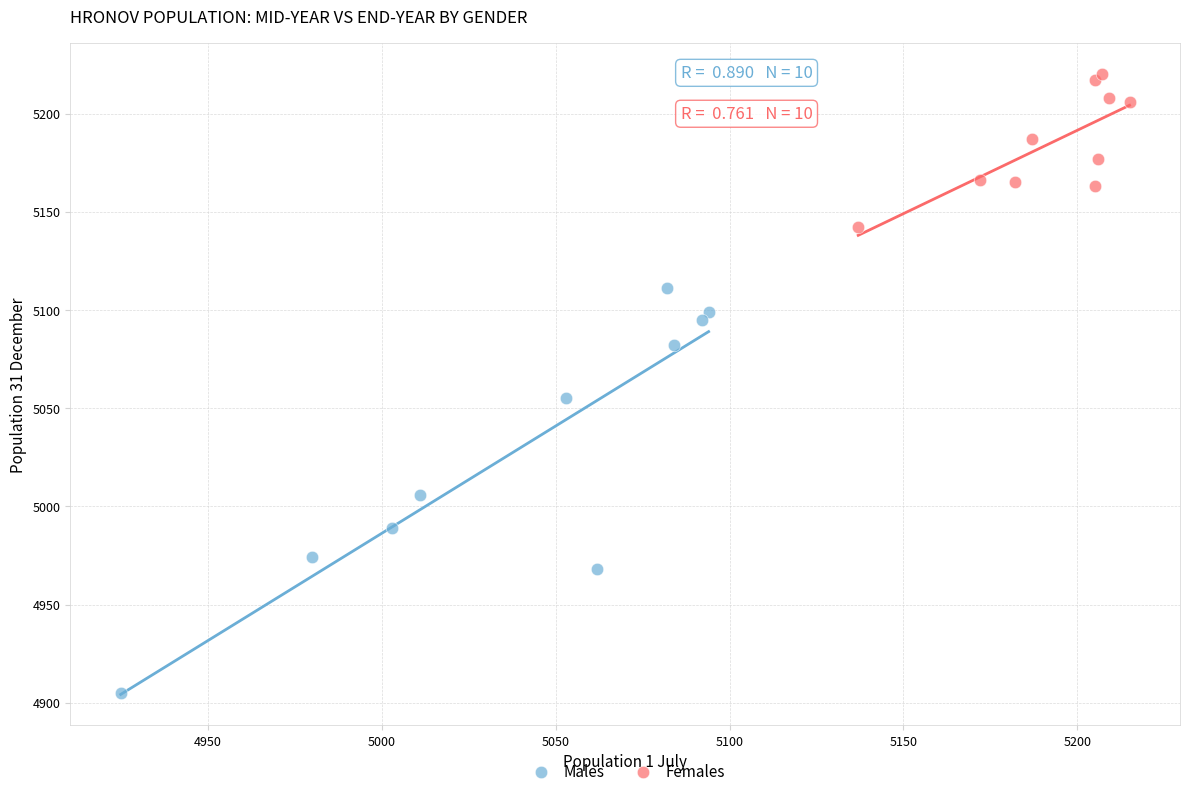

Which series has the widest spread of Y values?

Males